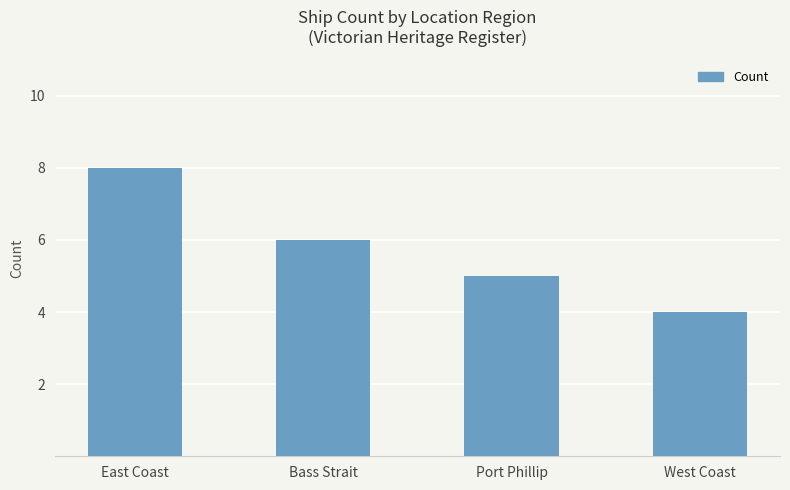

Rank the categories by value from highest to lowest.

East Coast, Bass Strait, Port Phillip, West Coast